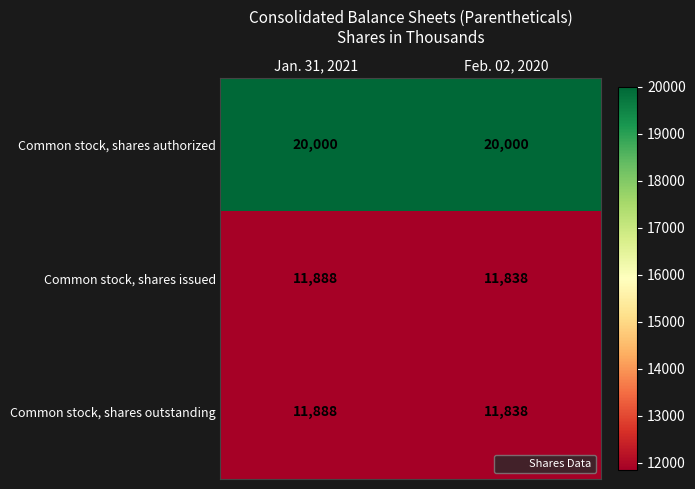

Reading right to left, list all the values displayed in this chart.

Common stock, shares authorized: Feb. 02, 2020=20000	Jan. 31, 2021=20000
Common stock, shares issued: Feb. 02, 2020=11838	Jan. 31, 2021=11888
Common stock, shares outstanding: Feb. 02, 2020=11838	Jan. 31, 2021=11888